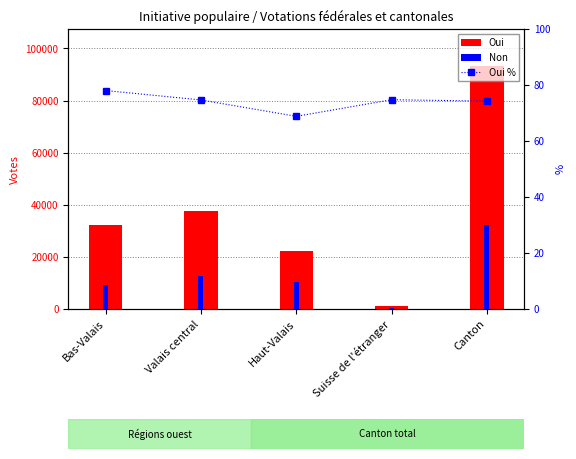

Which series has the largest total across all categories?

Oui